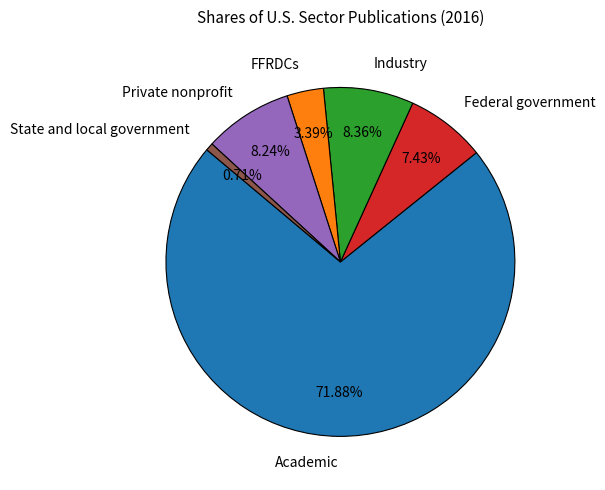

Does FFRDCs represent more than half of the total?

No